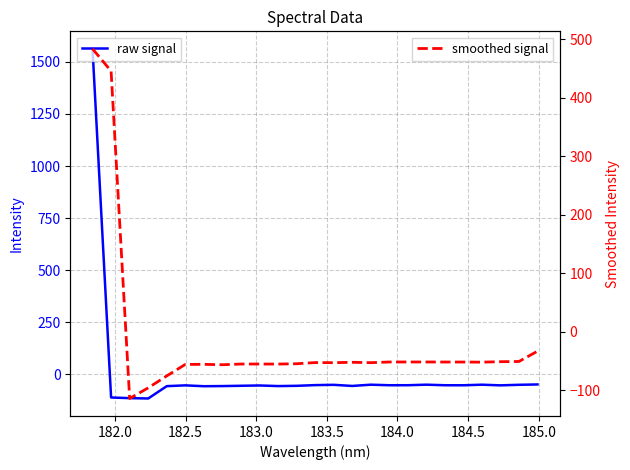

True or false: smoothed signal has a value of -14.4 at 184.0.

False